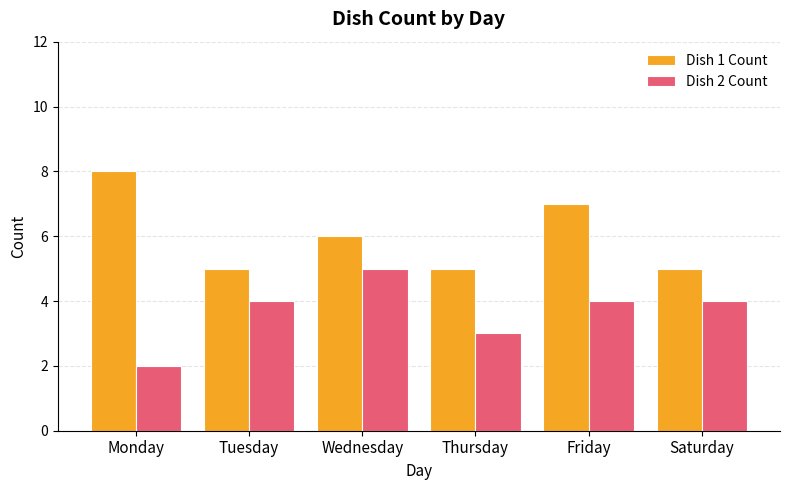

Are the bars horizontal?

No